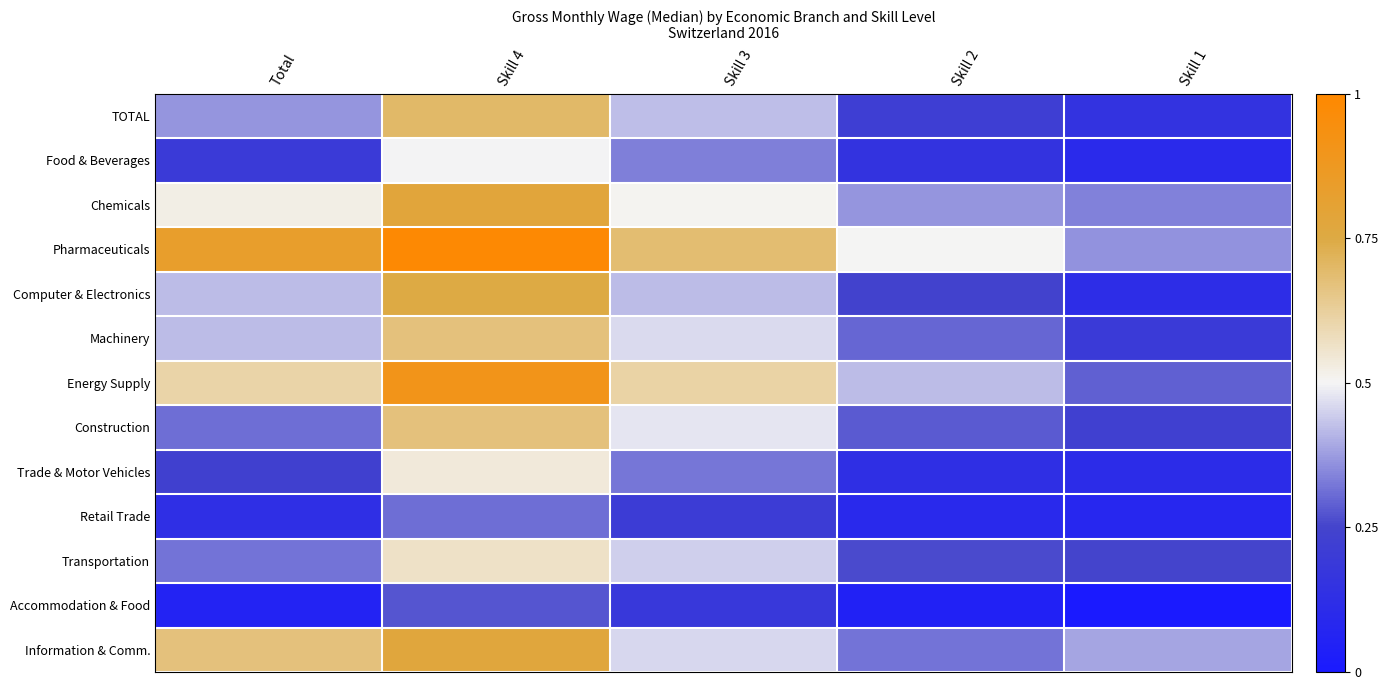

At which category is the sum across all series the highest?

Skill 4